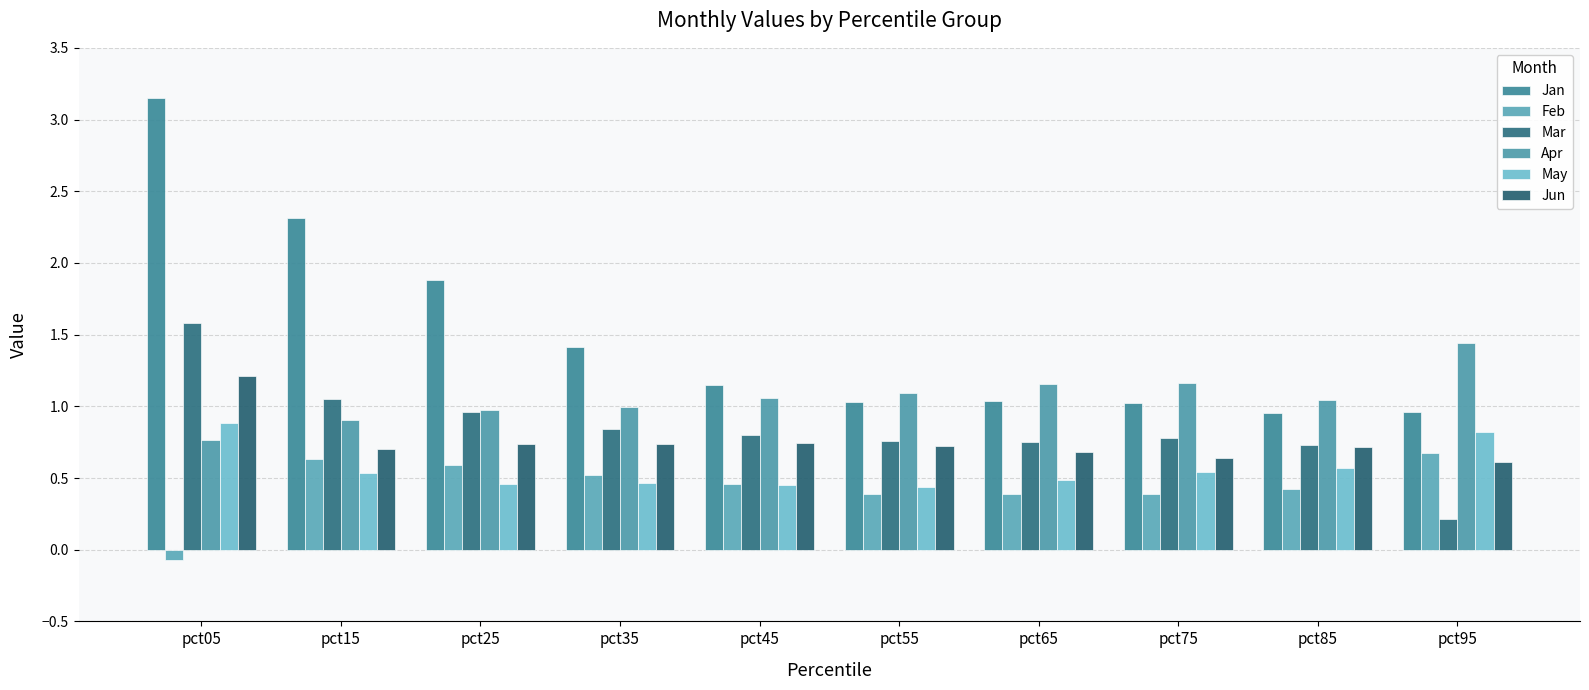

How many data points in Feb are above 0?

9